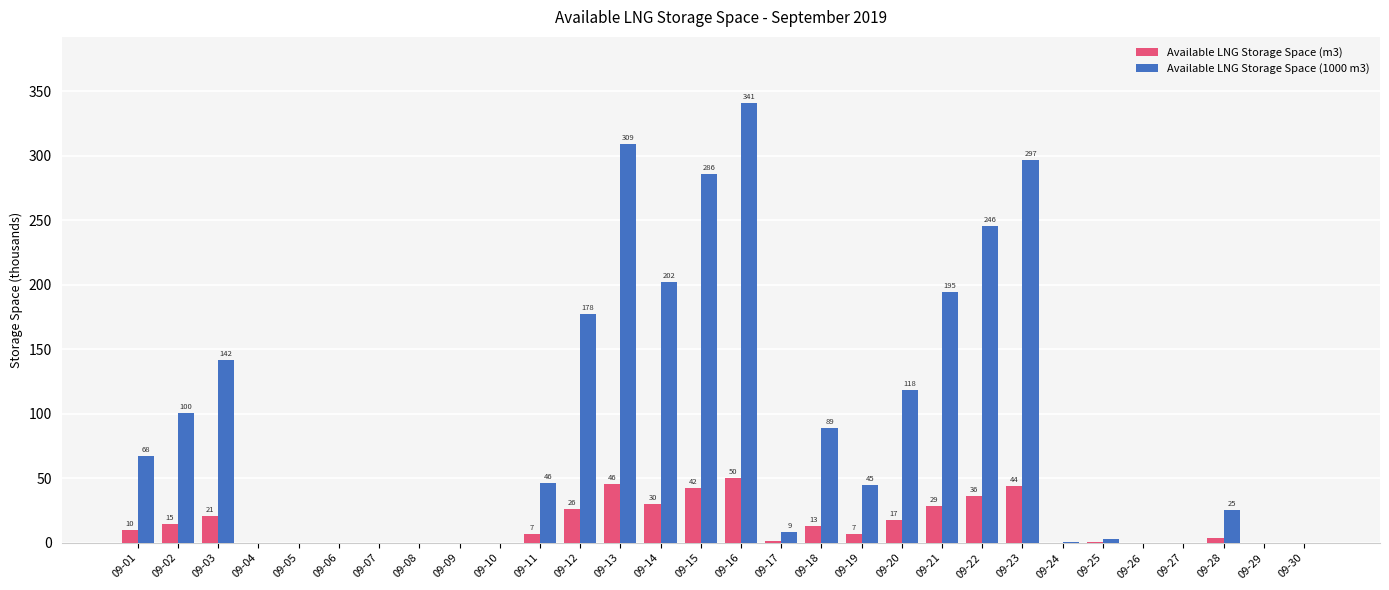

Where is Available LNG Storage Space (1000 m3) nearest to the value 170?

09-12